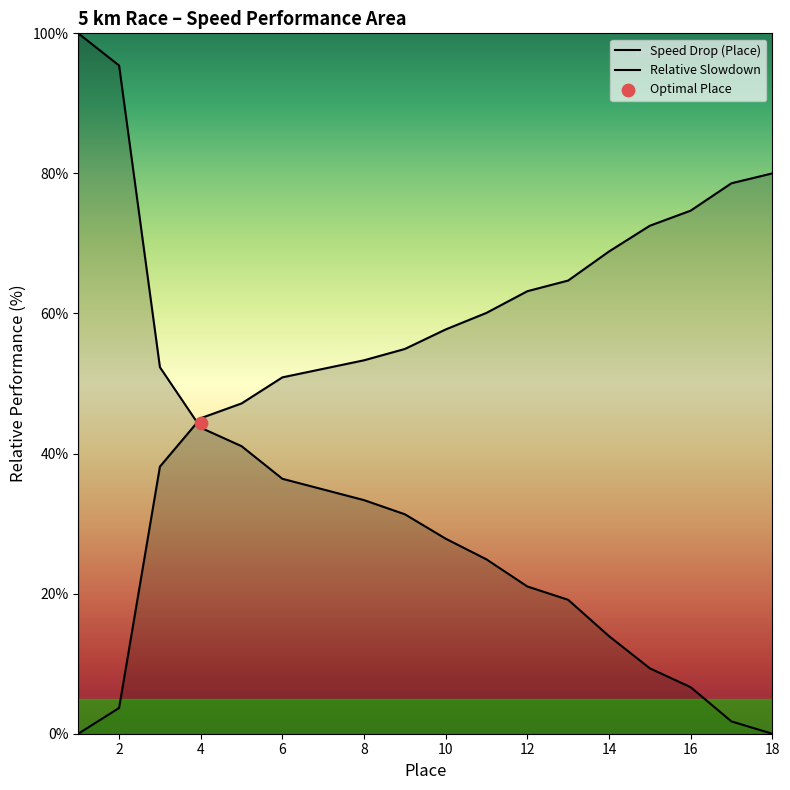

Between 13 and 14, which is larger?

13